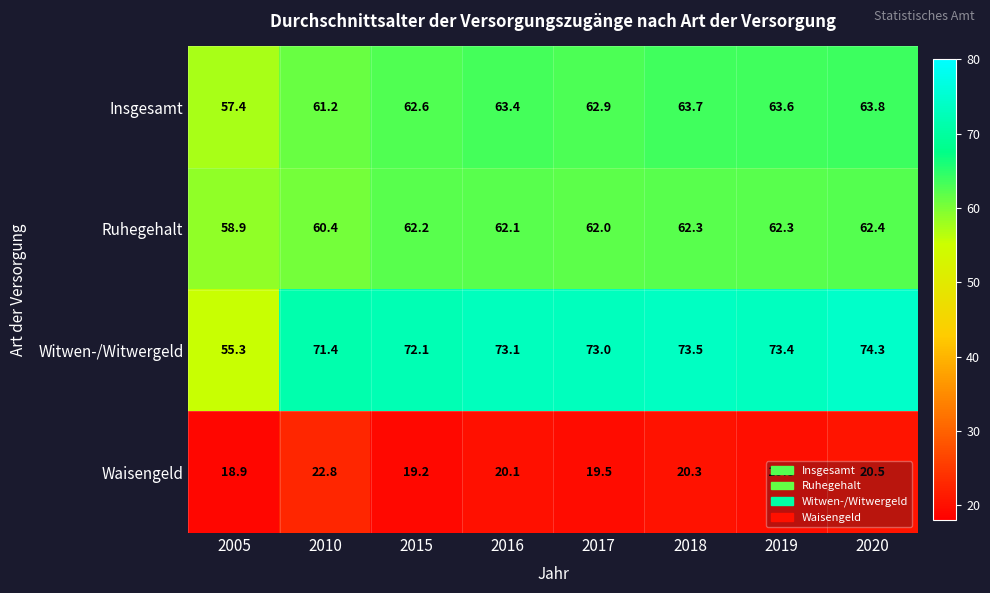

What is the difference between the highest and lowest values at 2019?

53.6